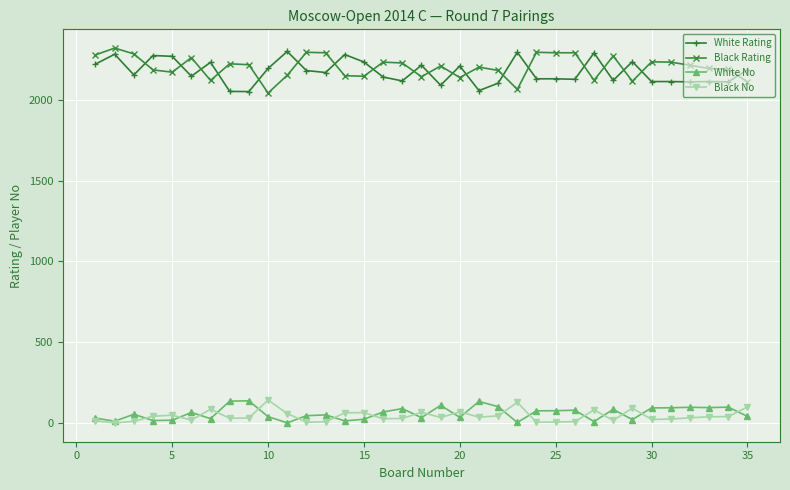

True or false: White No and Black Rating cross at least once.

False